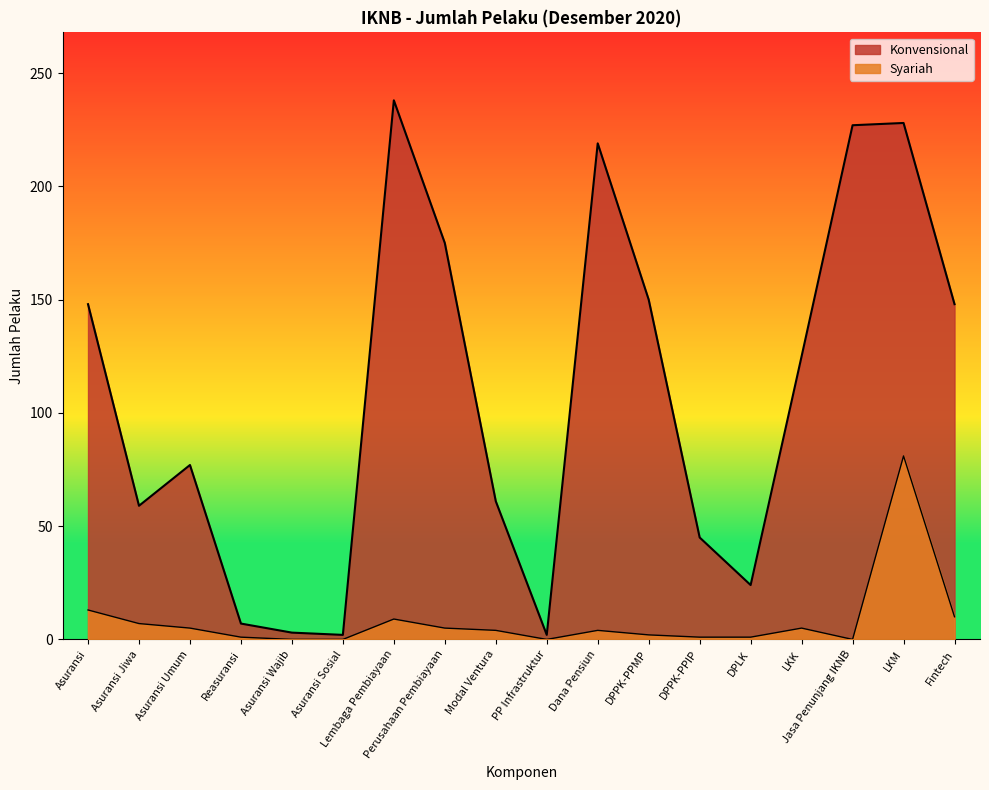

What position from the right is Perusahaan Pembiayaan?

11